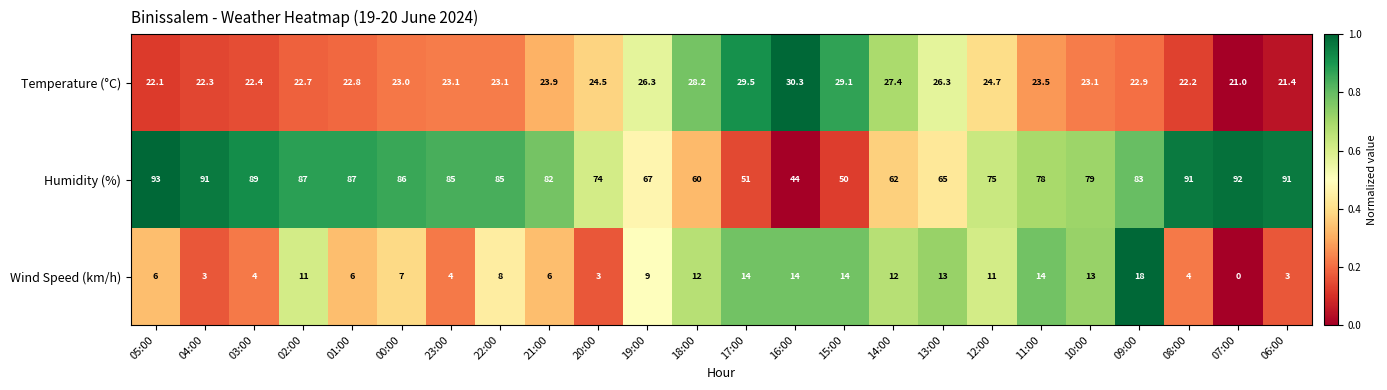

At which label is Temperature (°C) closest to 25?

12:00